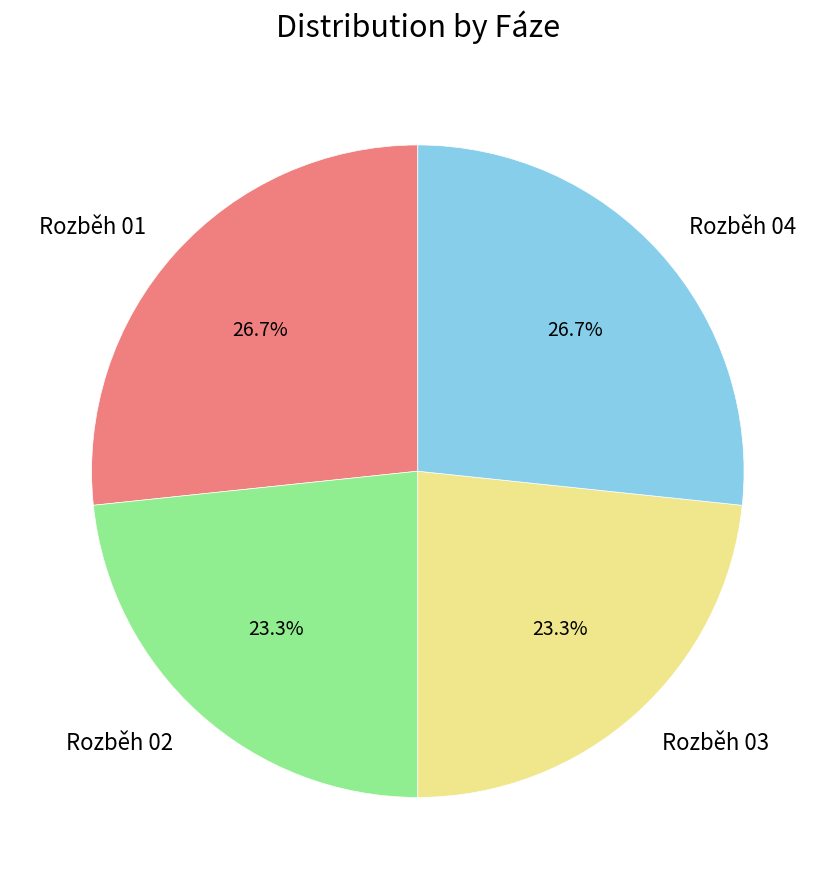

Combined, do Rozběh 02 and Rozběh 03 account for over 50%?

No